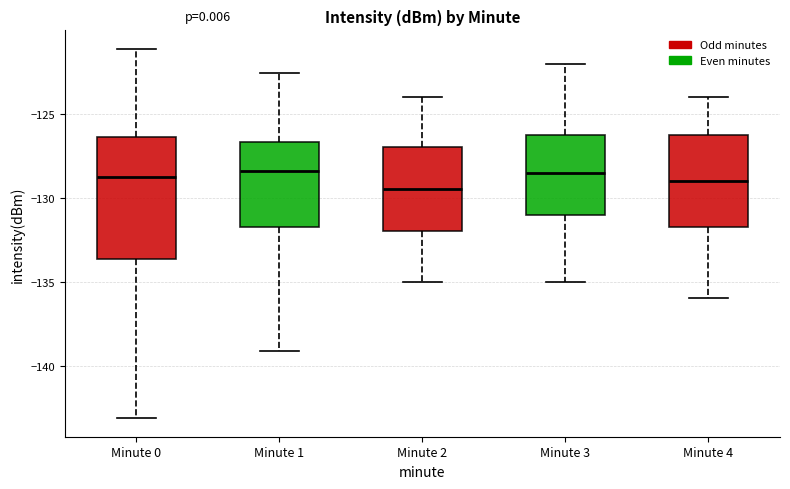

Reading left to right, transcribe this box plot: for each box, give where its median line is, the range the box spans, and where its two whiskers end, as read against the y-axis. The values are not printed on the chart, so give them approximately, as read against the axis.

Minute 0: median -129.0, box -133.5 to -126.5, whiskers -143.0 to -121.0
Minute 1: median -128.5, box -131.5 to -126.5, whiskers -139.0 to -122.5
Minute 2: median -129.5, box -132.0 to -127.0, whiskers -135.0 to -124.0
Minute 3: median -128.5, box -131.0 to -126.0, whiskers -135.0 to -122.0
Minute 4: median -129.0, box -131.5 to -126.0, whiskers -136.0 to -124.0